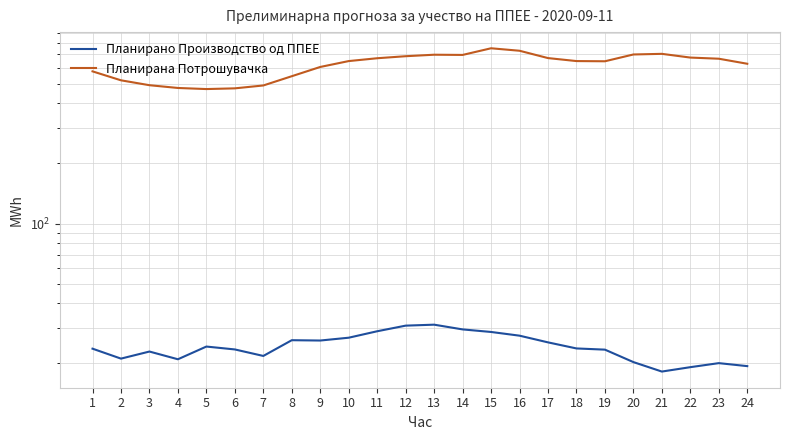

Reading left to right, list all the values displayed in this chart.

Планирано Производство од ППЕЕ: 1=23.7	2=21.1	3=22.9	4=21.0	5=24.3	6=23.5	7=21.8	8=26.1	9=26.0	10=26.9	11=28.9	12=30.9	13=31.2	14=29.6	15=28.7	16=27.5	17=25.5	18=23.8	19=23.4	20=20.3	21=18.2	22=19.1	23=20.1	24=19.4
Планирана Потрошувачка: 1=575.7	2=519.4	3=490.9	4=475.6	5=469.6	6=473.5	7=489.5	8=544.5	9=605.6	10=648.0	11=669.5	12=685.3	13=697.2	14=695.5	15=750.9	16=729.8	17=670.8	18=648.1	19=646.6	20=699.2	21=704.3	22=674.7	23=665.9	24=628.4